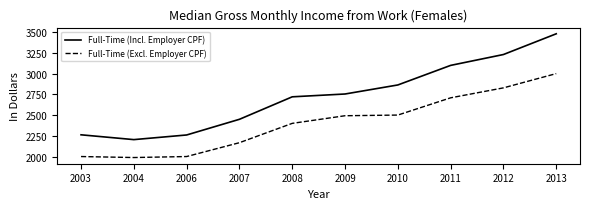

The value of Full-Time (Incl. Employer CPF) at 2006 is 3276. True or false?

False